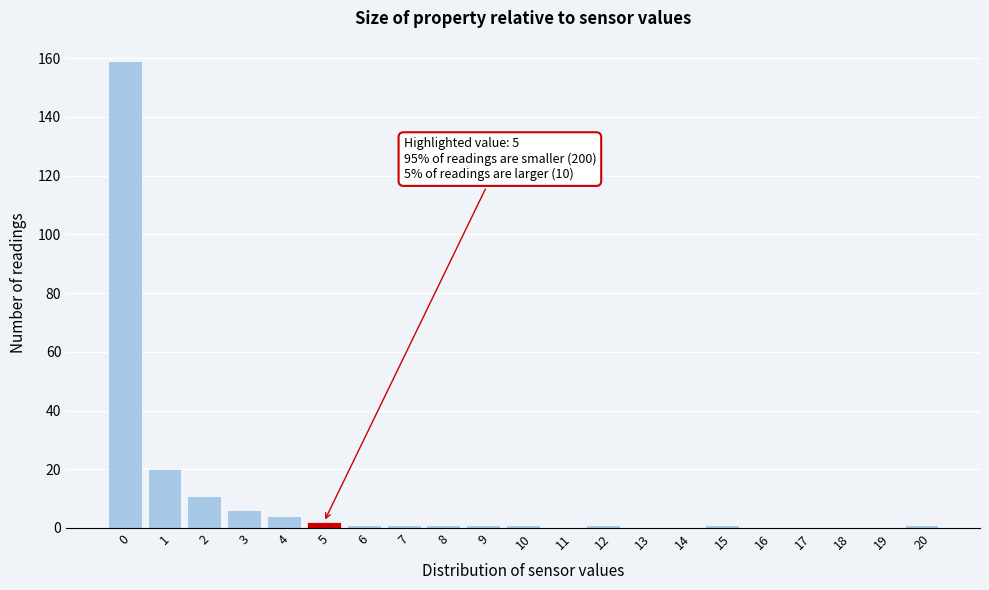

Over which range of the x-axis is the bar tallest?

-0.5 to 0.5